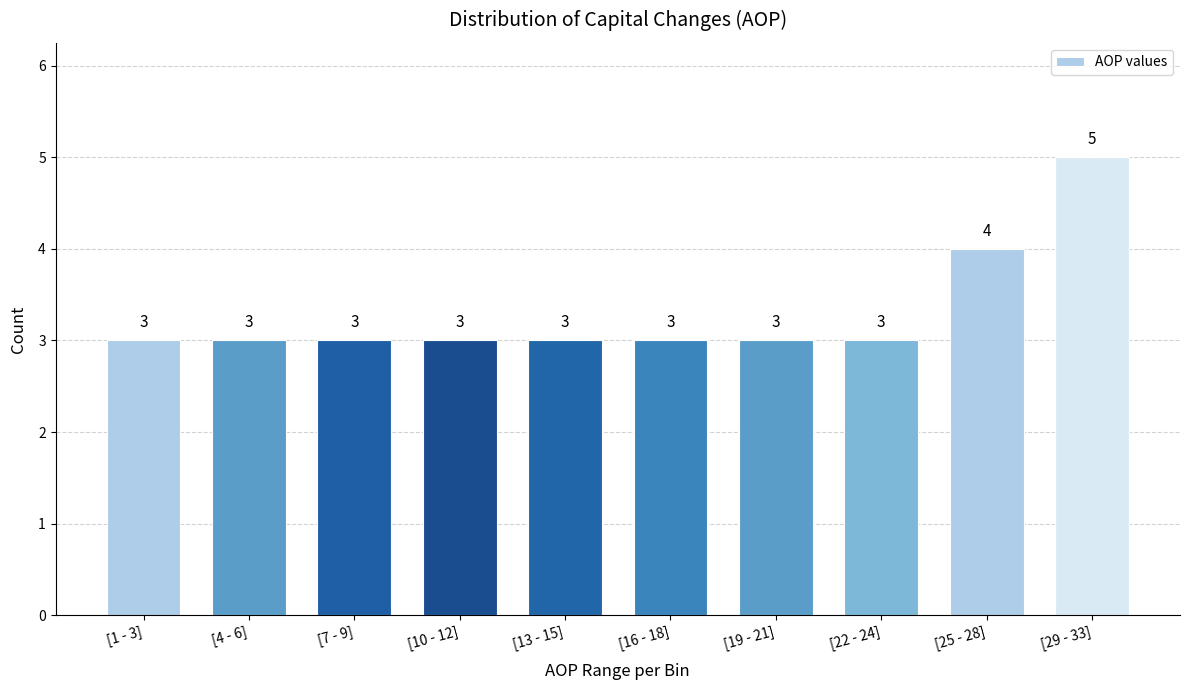

Reading left to right, list all the values displayed in this chart.

[1 - 3]=3	[4 - 6]=3	[7 - 9]=3	[10 - 12]=3	[13 - 15]=3	[16 - 18]=3	[19 - 21]=3	[22 - 24]=3	[25 - 28]=4	[29 - 33]=5